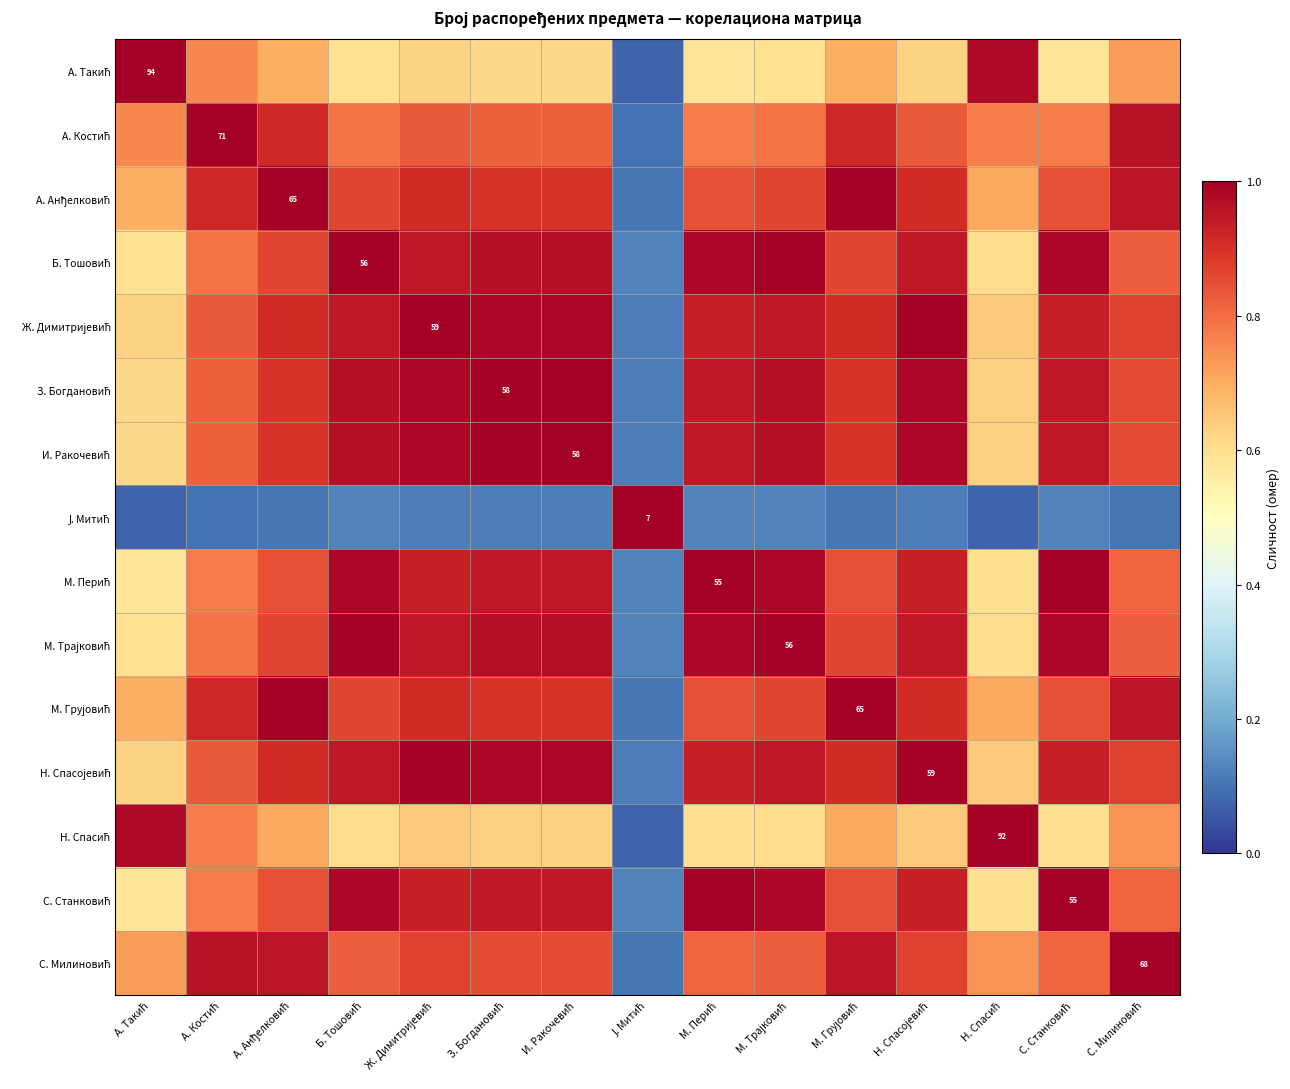

Is it true that З. Богдановић equals 0.6 at М. Грујовић?

False